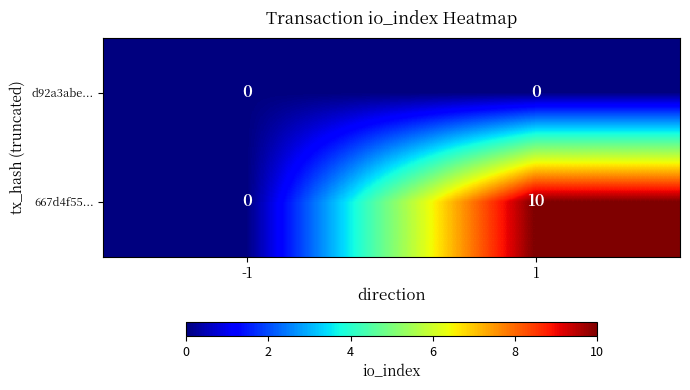

Reading right to left, extract all data points from this chart.

d92a3abe...: 0	0
667d4f55...: 10	0